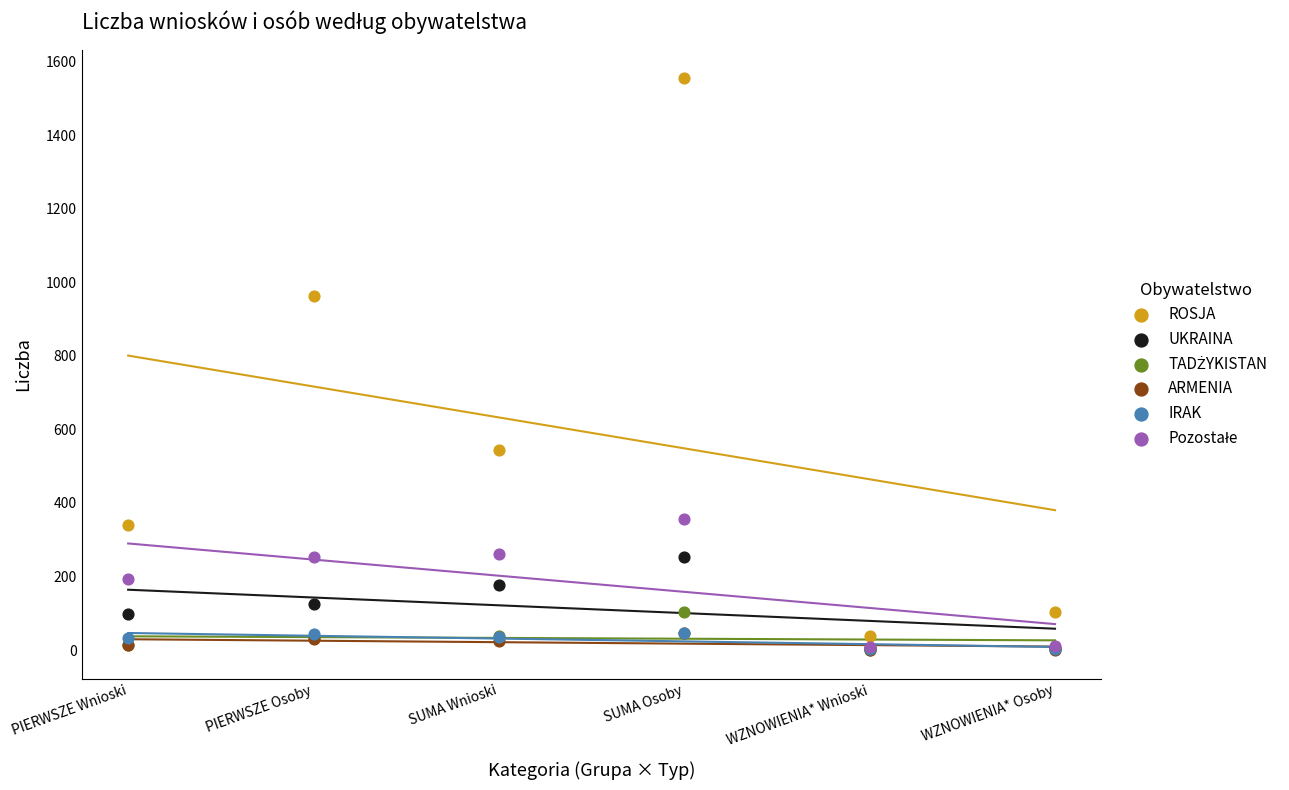

Which series reaches the maximum Y coordinate?

ROSJA